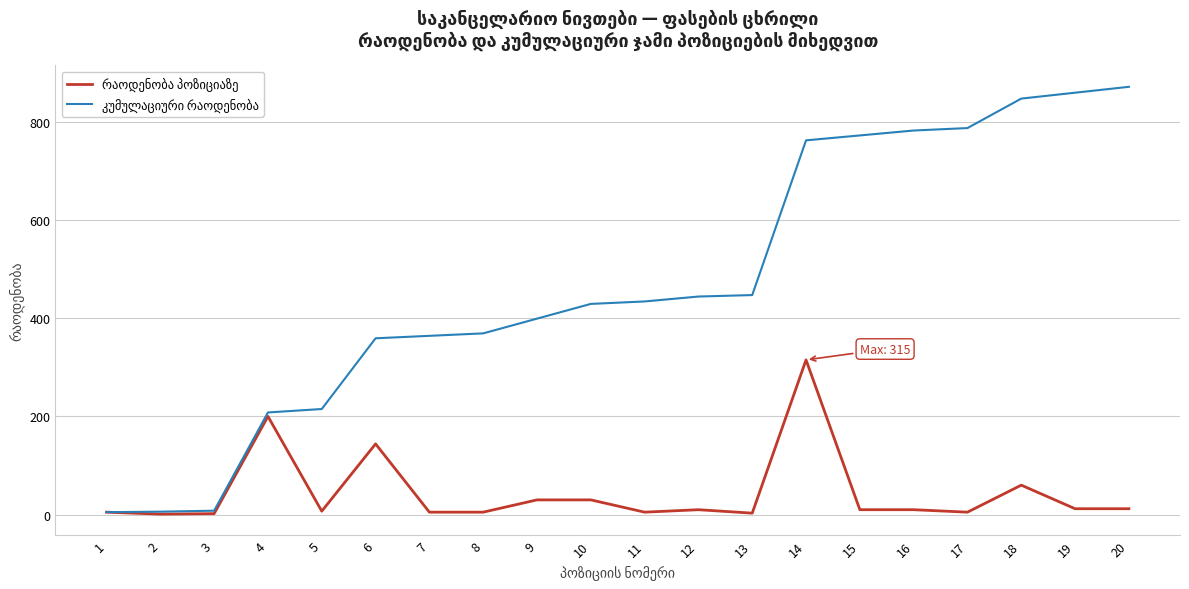

What is the greatest value displayed?

871